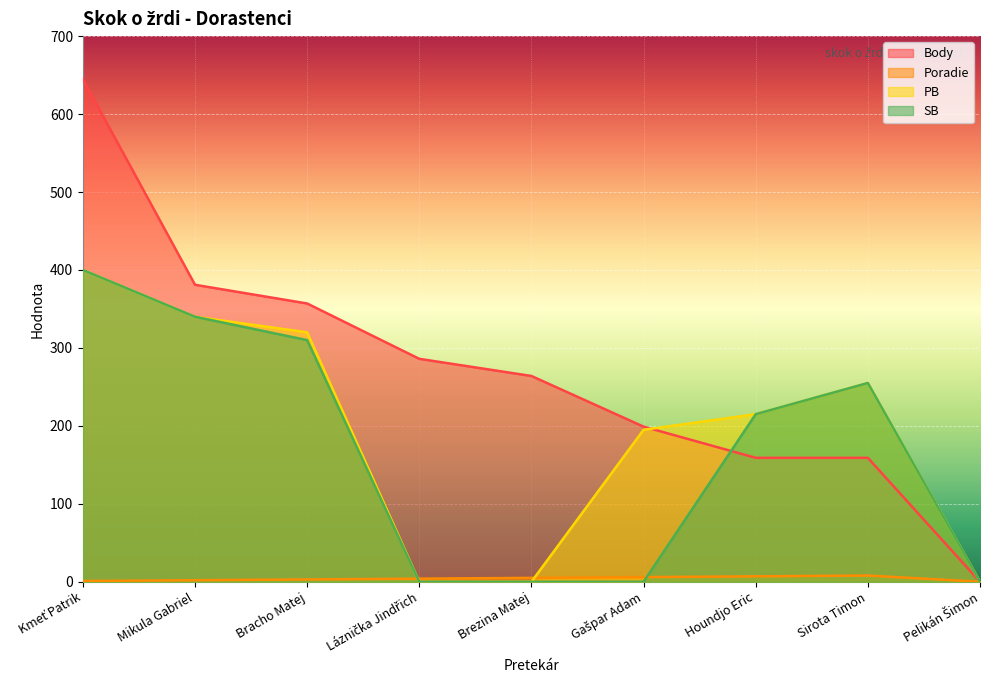

At which label does Body first exceed 264?

Kmeť Patrik